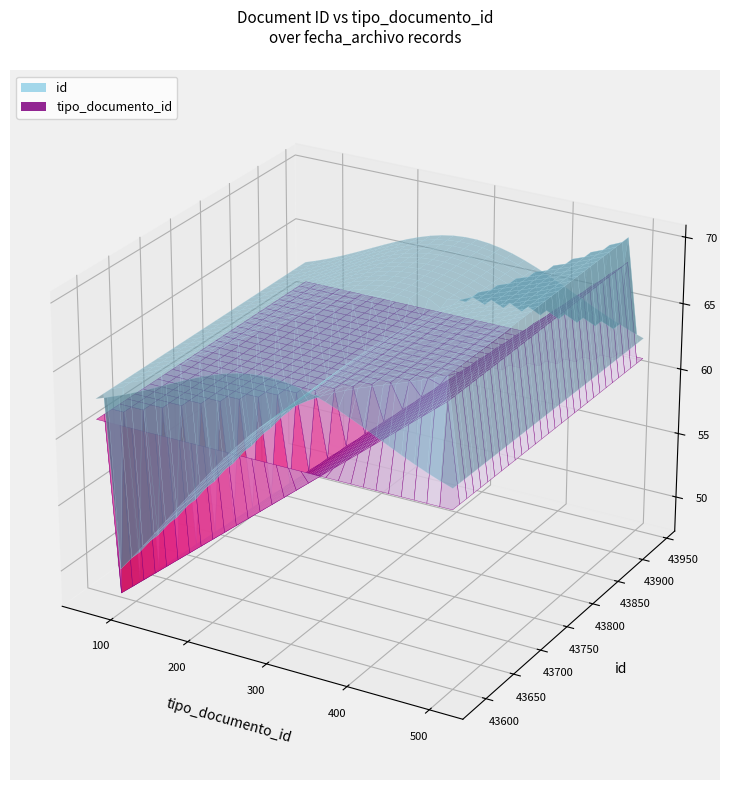

Reading right to left, extract all data points from this chart.

id: 43585	43589	43590	43593	43936	43937	43938	43941
tipo_documento_id: 501	68	91	107	500	505	508	502